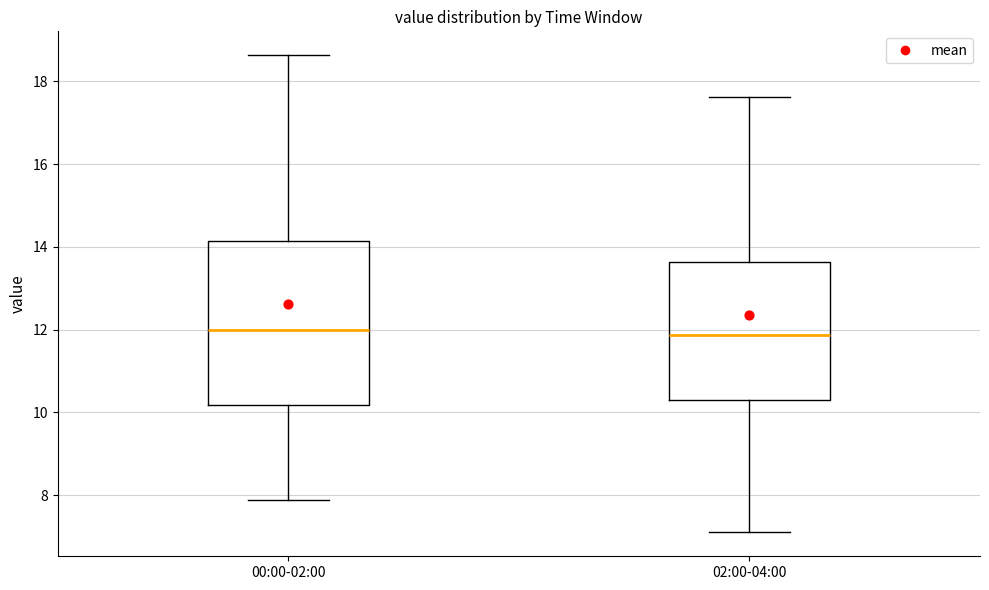

Where is the upper edge of the box for 02:00-04:00 on the y-axis? The values are not printed on the chart, so give them approximately, as read against the axis.

13.6